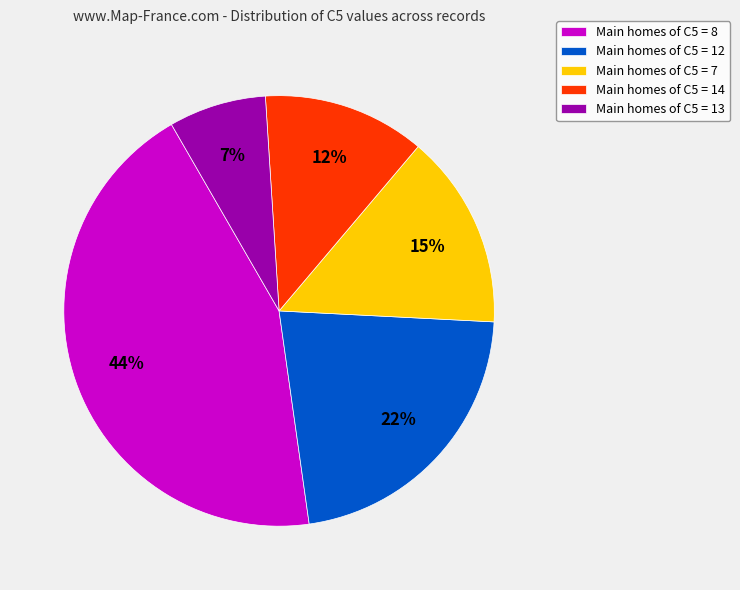

Rank the categories by value from lowest to highest.

Main homes of C5 = 13, Main homes of C5 = 14, Main homes of C5 = 7, Main homes of C5 = 12, Main homes of C5 = 8